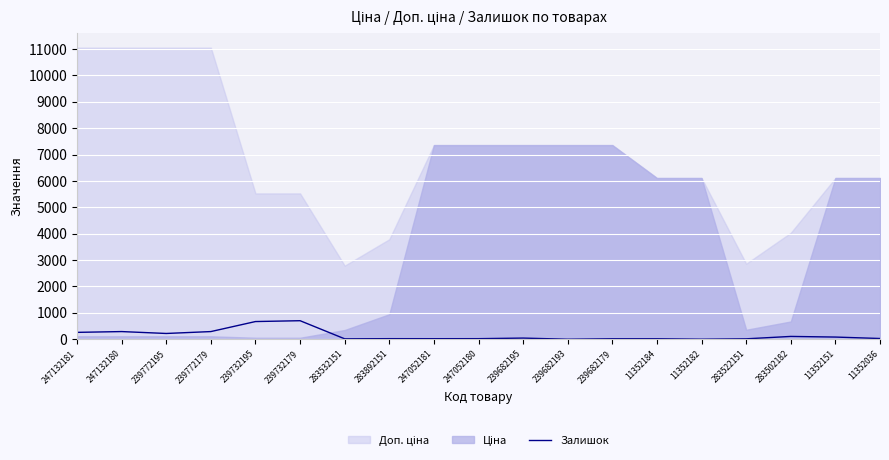

How many data points are less than 27?

9